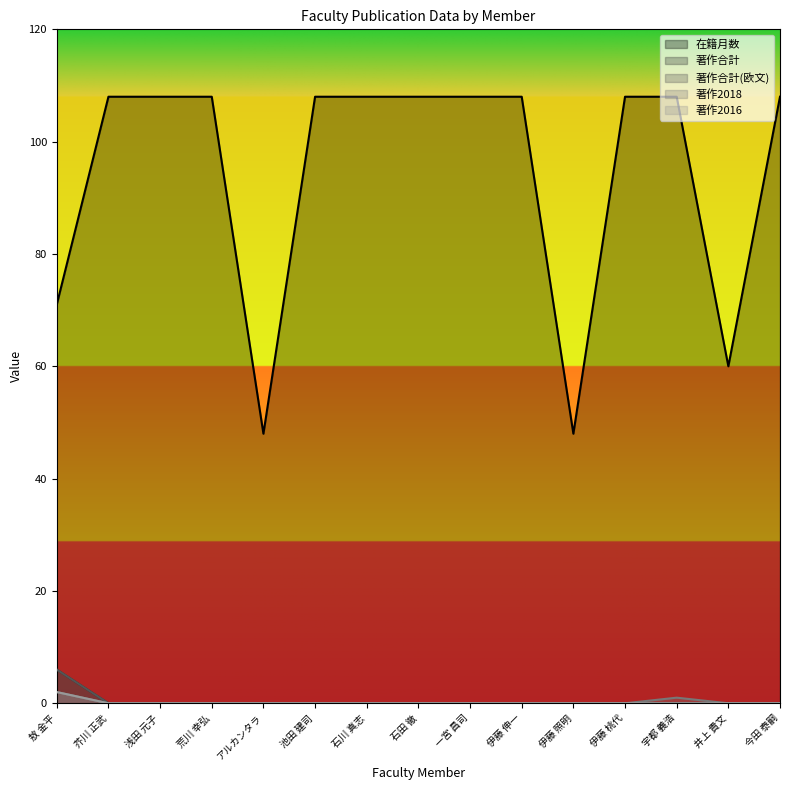

List the labels in order of 著作合計 value, largest first.

敖 金平, 芥川 正武, 浅田 元子, 荒川 幸弘, アルカンタラ, 池田 建司, 石川 真志, 石田 徹, 一宮 昌司, 伊藤 伸一, 伊藤 照明, 伊藤 桃代, 宇都 義浩, 井上 貴文, 今田 泰嗣